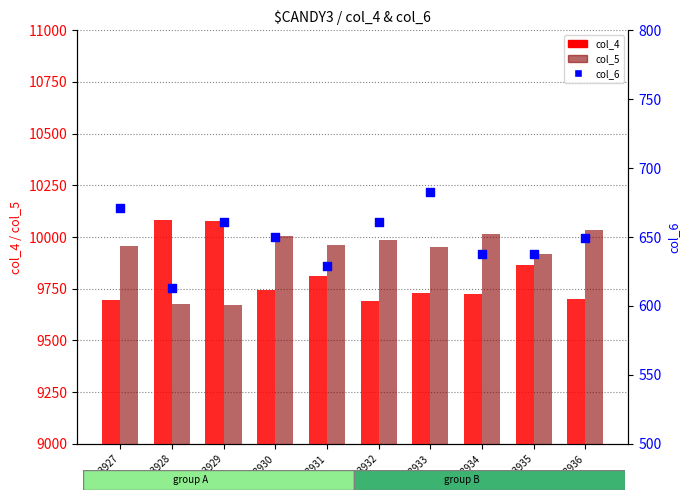

Which series reaches the minimum Y coordinate?

col_6